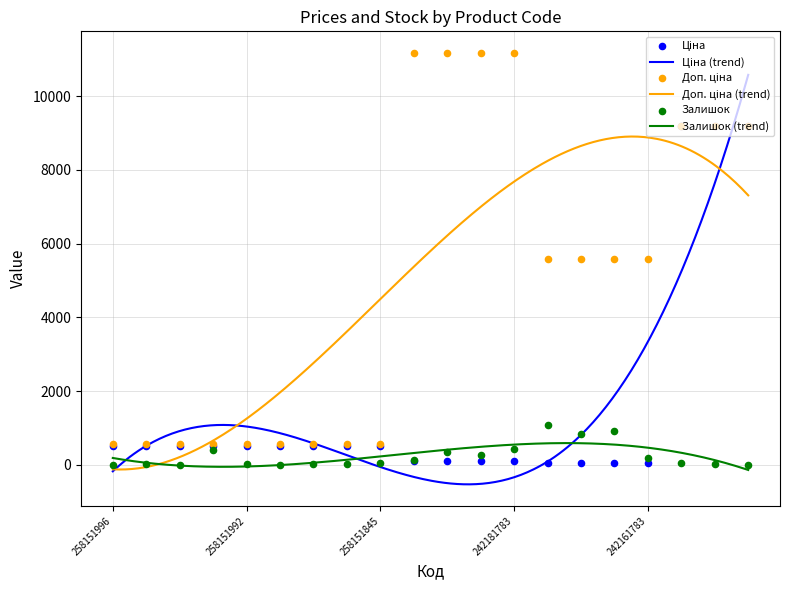

Is the value of Залишок at 242161783 greater than the value of Ціна at 258151996?

No